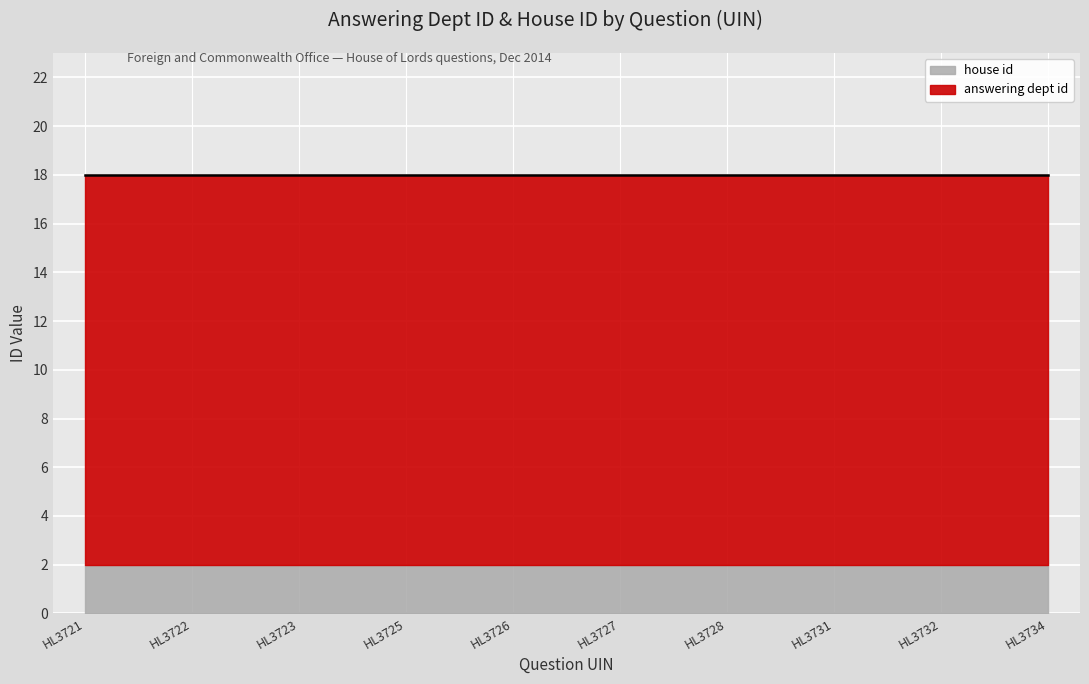

The value of house id at HL3723 is 1. True or false?

False